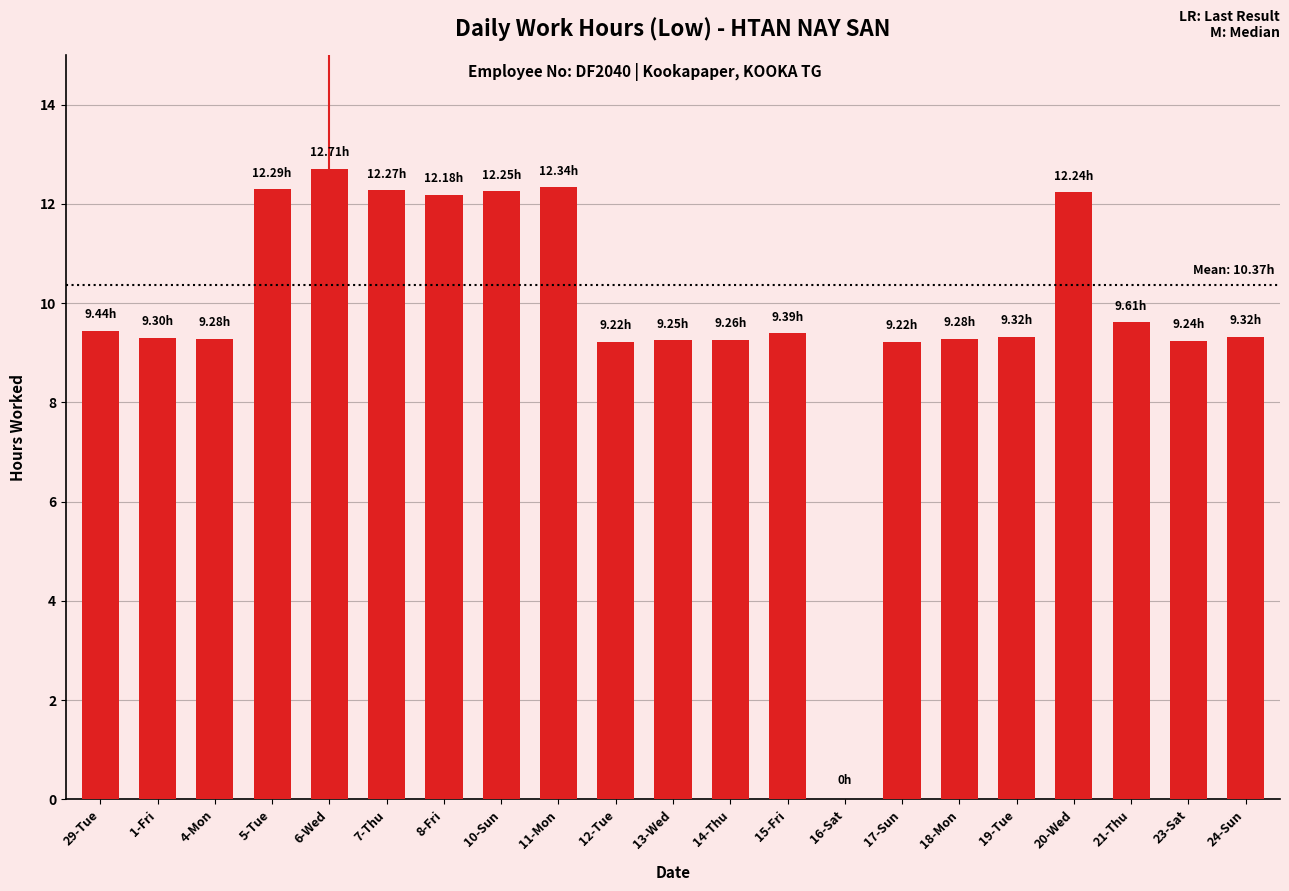

What is the sum of all values?

207.4